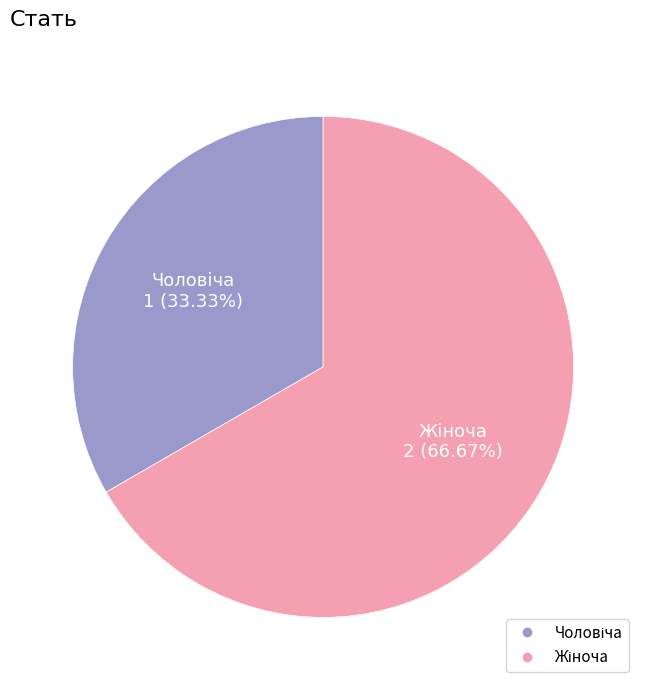

Count the number of slices in the pie.

2